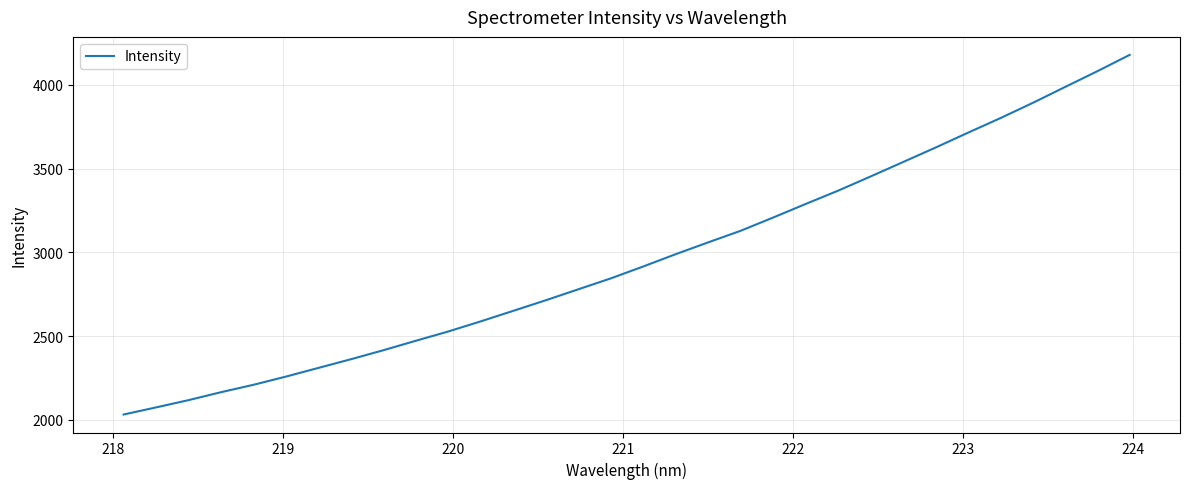

What is the smallest value displayed?

2031.1